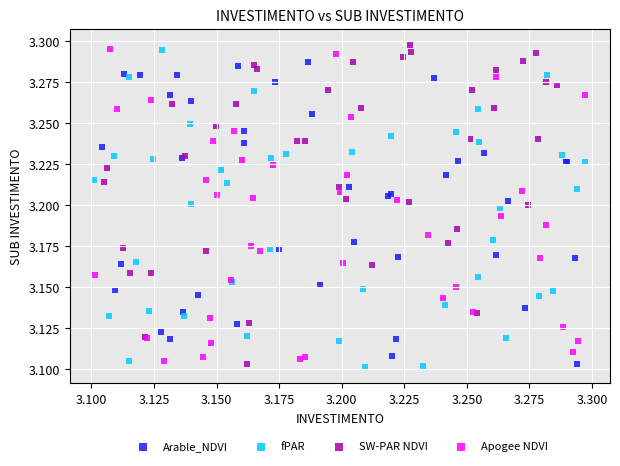

What are all the series names shown in the legend?

Arable_NDVI, fPAR, SW-PAR NDVI, Apogee NDVI